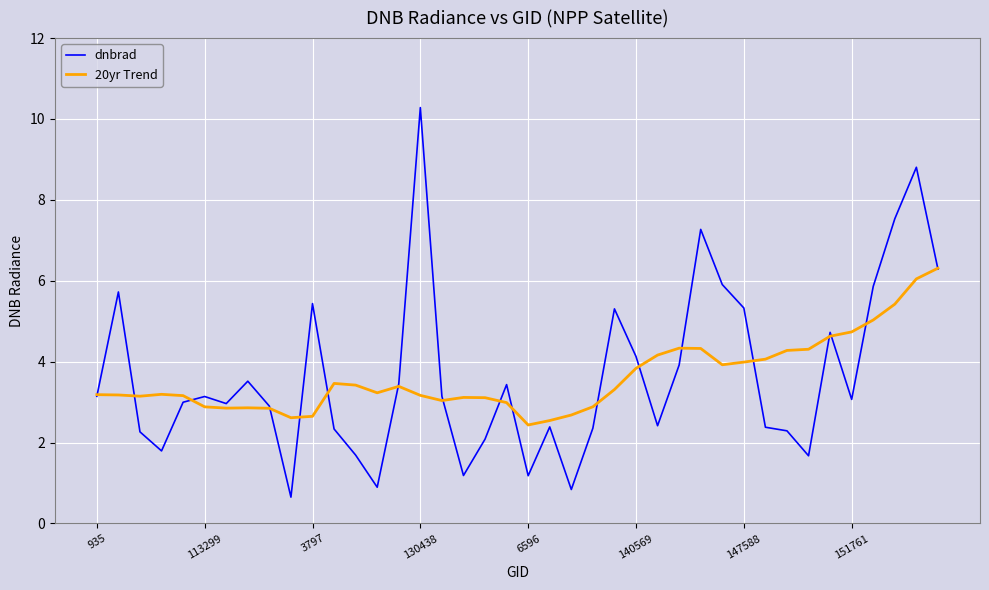

What is the minimum value for 20yr Trend?

2.4